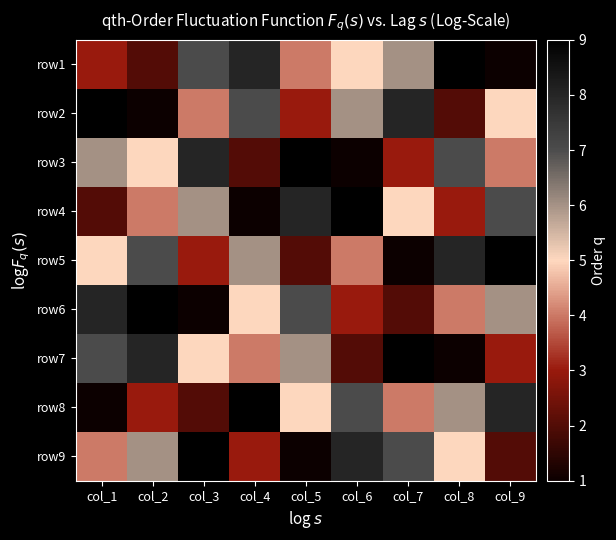

Count the number of data series in this chart.

9